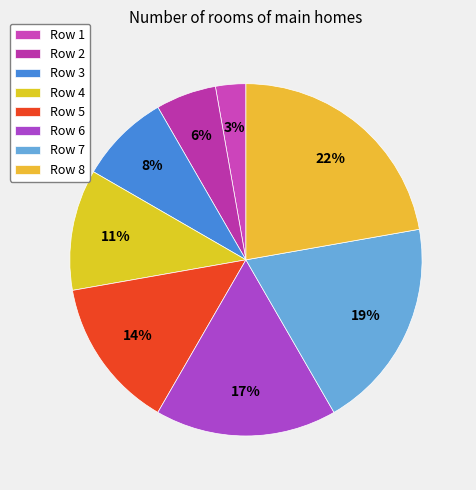

Which category has the smallest portion of the pie?

Row 1